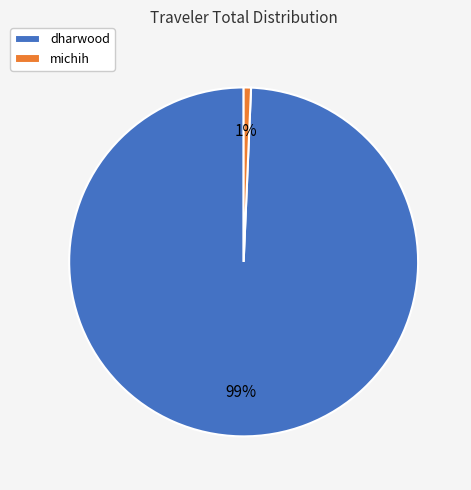

What is the majority slice?

dharwood